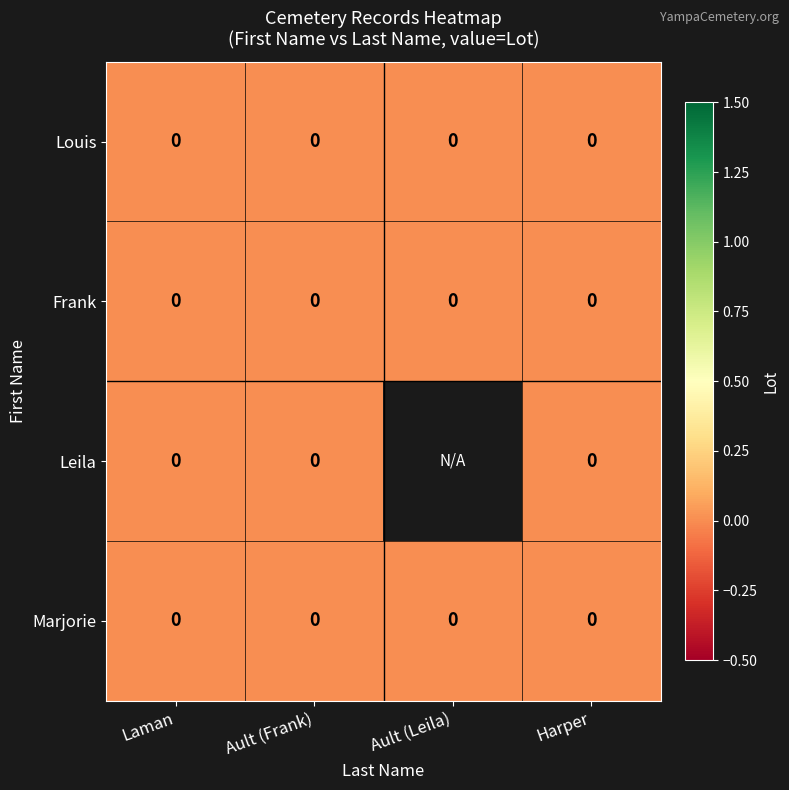

List the labels in order of Leila value, smallest first.

Leila, Louis, Frank, Marjorie